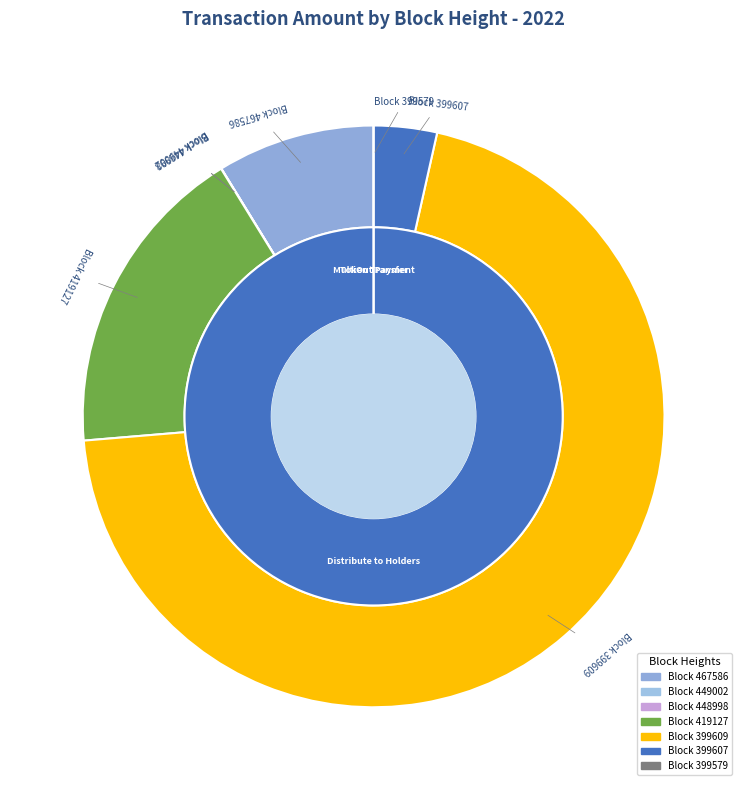

To the nearest percent, what is the difference between the largest and smallest slice percentages?

70%